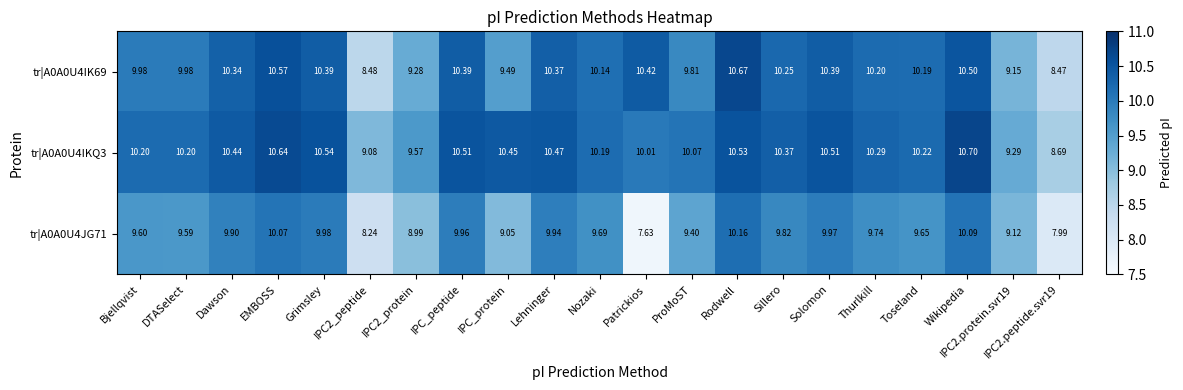

How many values in the tr|A0A0U4IK69 series are below 10?

8